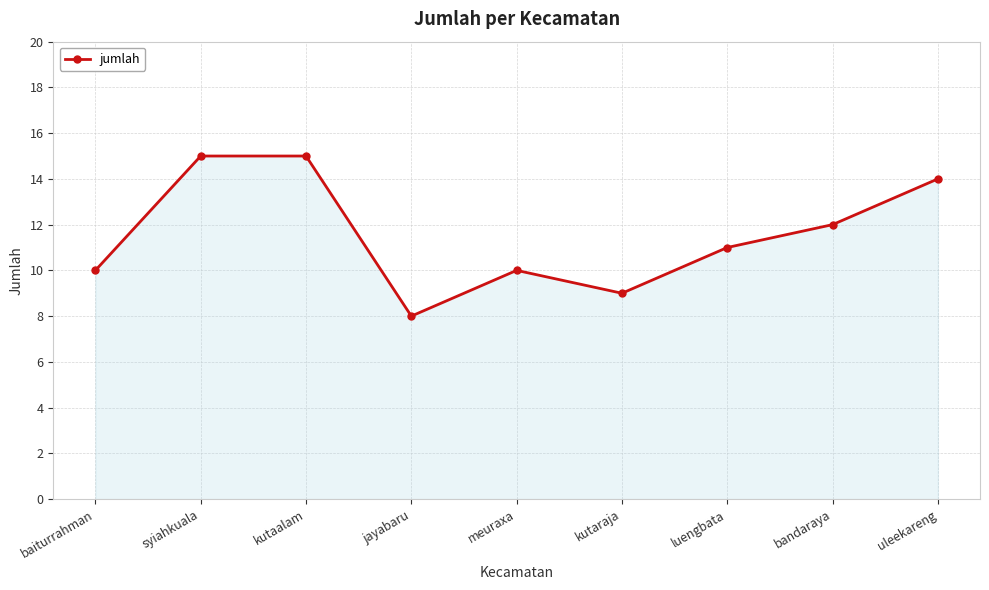

What is the sum of all values?

104